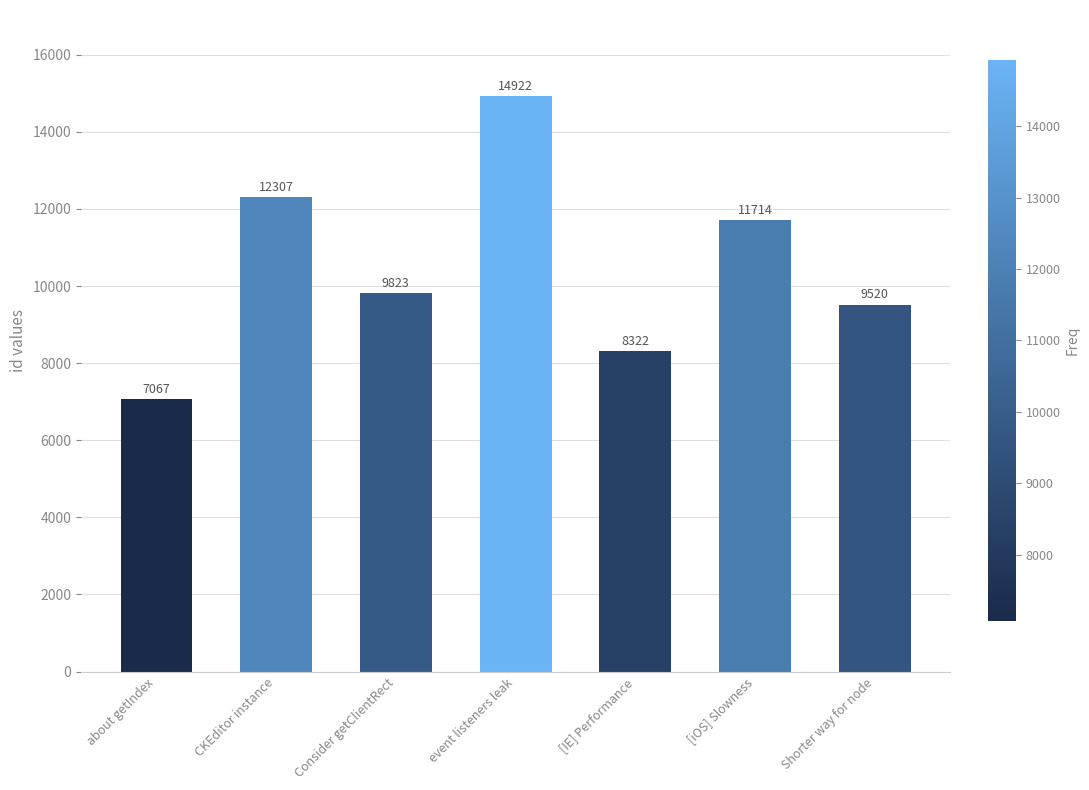

List the labels in order of value, largest first.

event listeners leak, CKEditor instance, [iOS] Slowness, Consider getClientRect, Shorter way for node, [IE] Performance, about getIndex